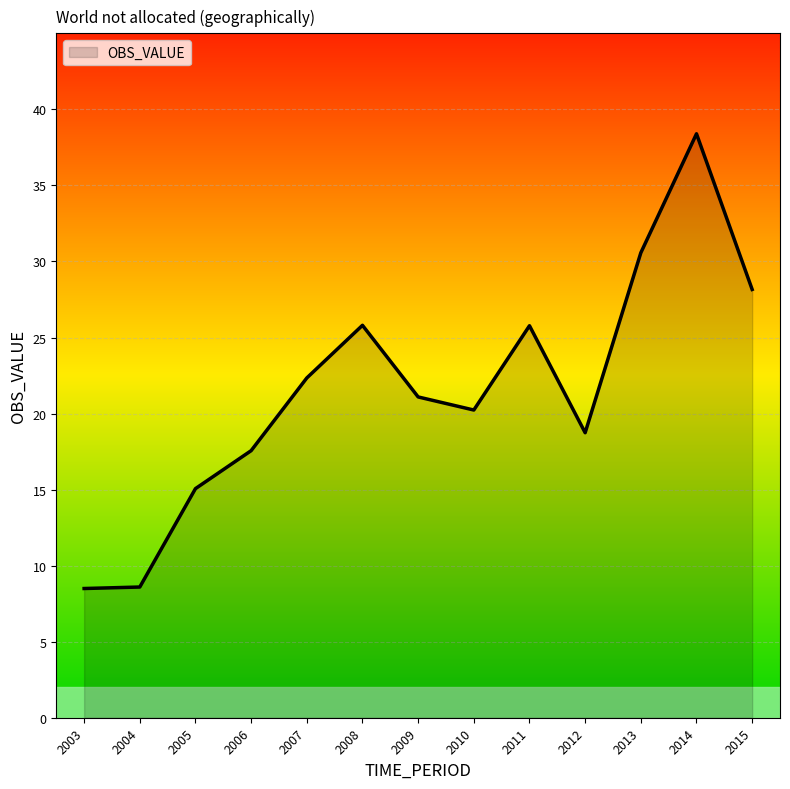

Does the chart have visible grid lines?

Yes